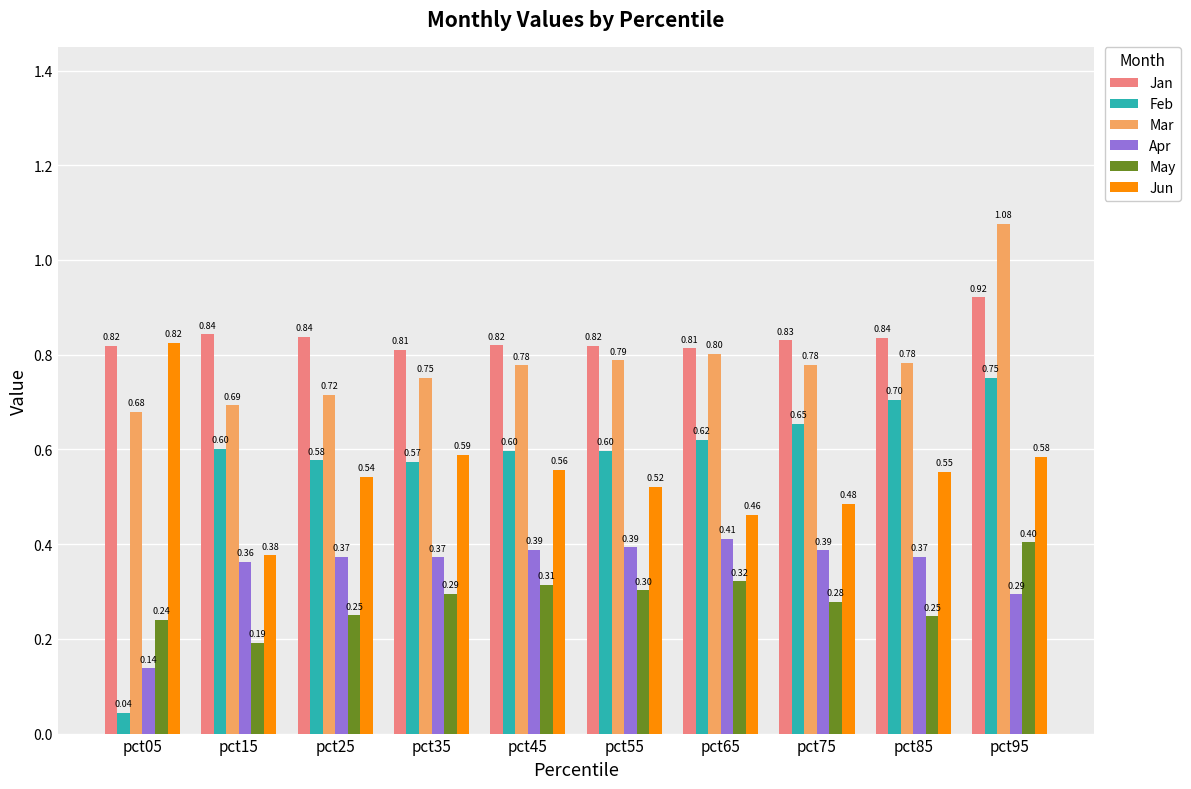

Read the Apr value at pct25.

0.4